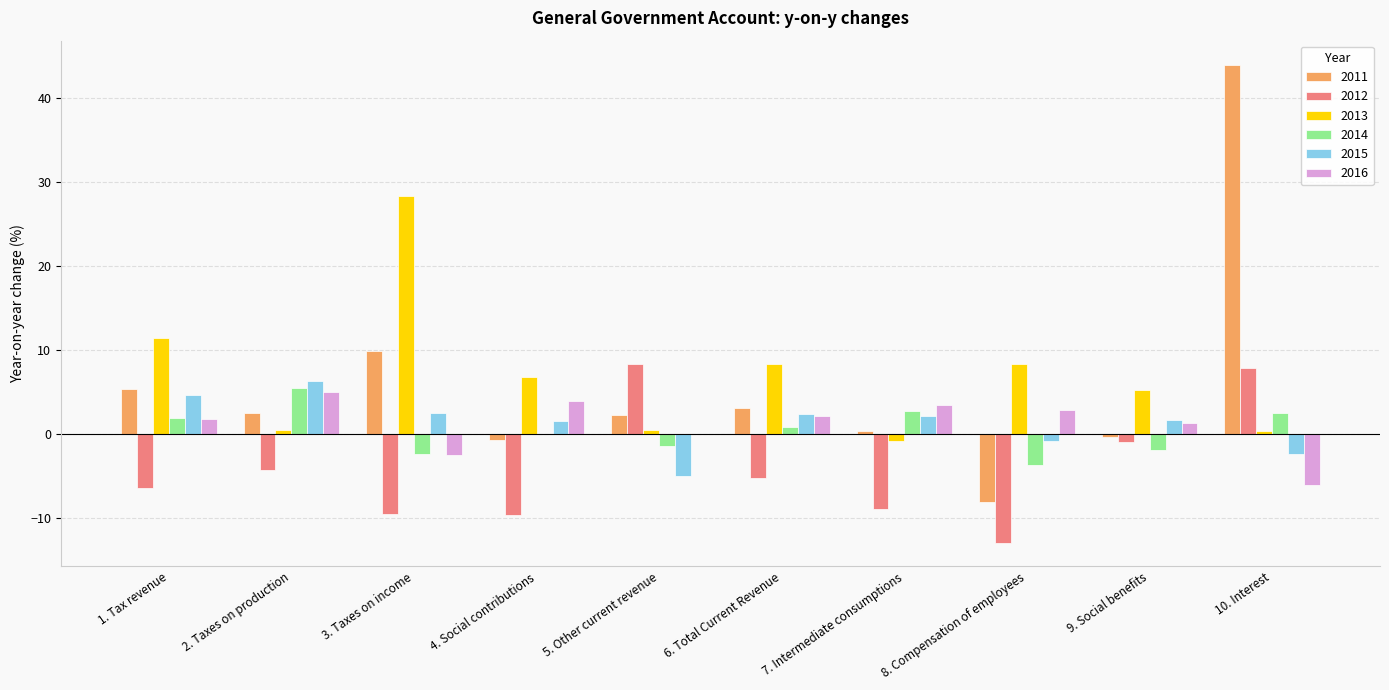

What are all the series names shown in the legend?

2011, 2012, 2013, 2014, 2015, 2016